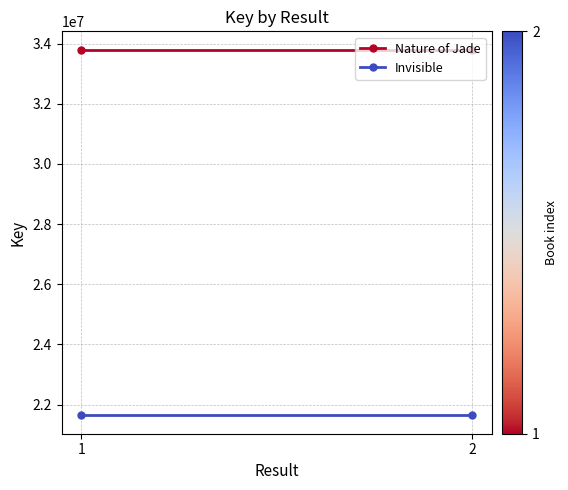

What is the value of the Nature of Jade point at the 1st from the left?

33803860